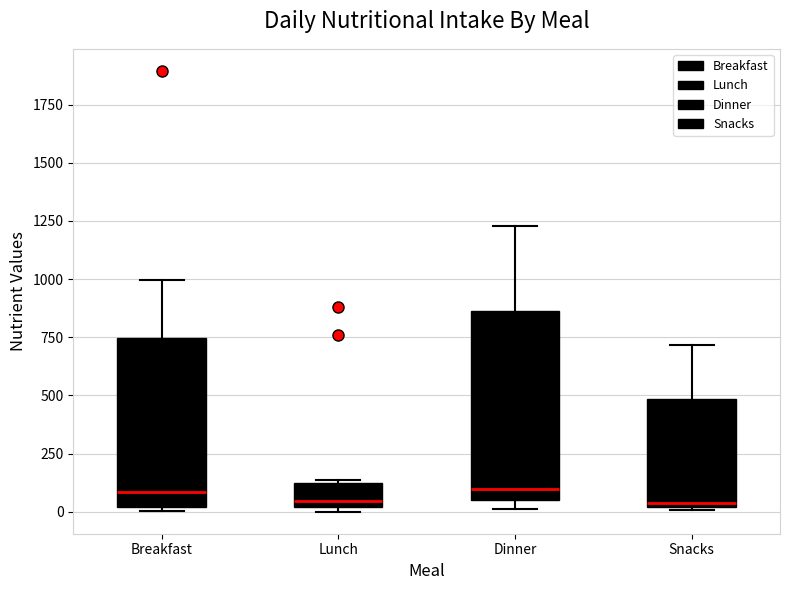

Comparing the boxes themselves (not the whiskers), which one is the tallest?

Dinner